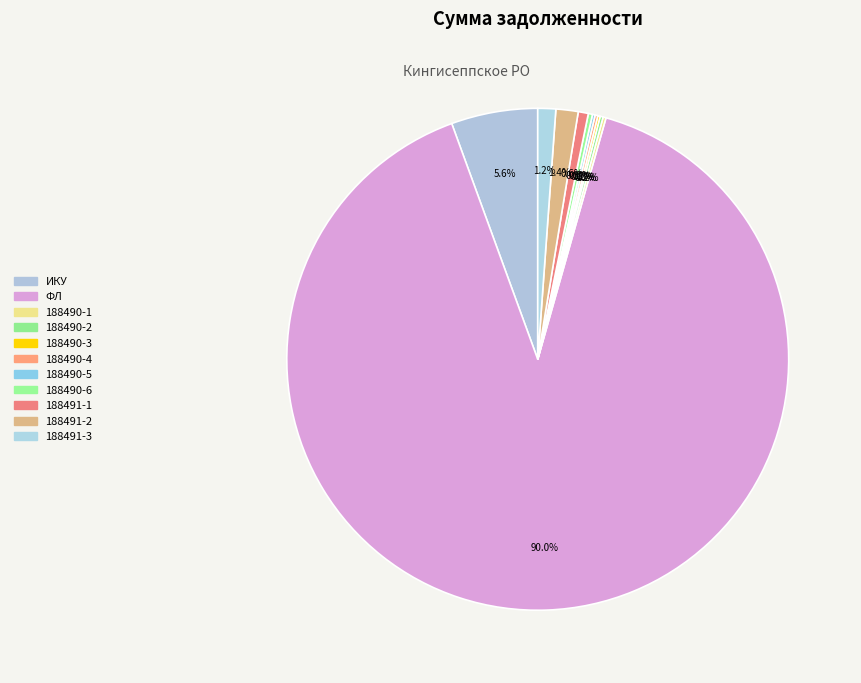

How many slices are in this pie chart?

11